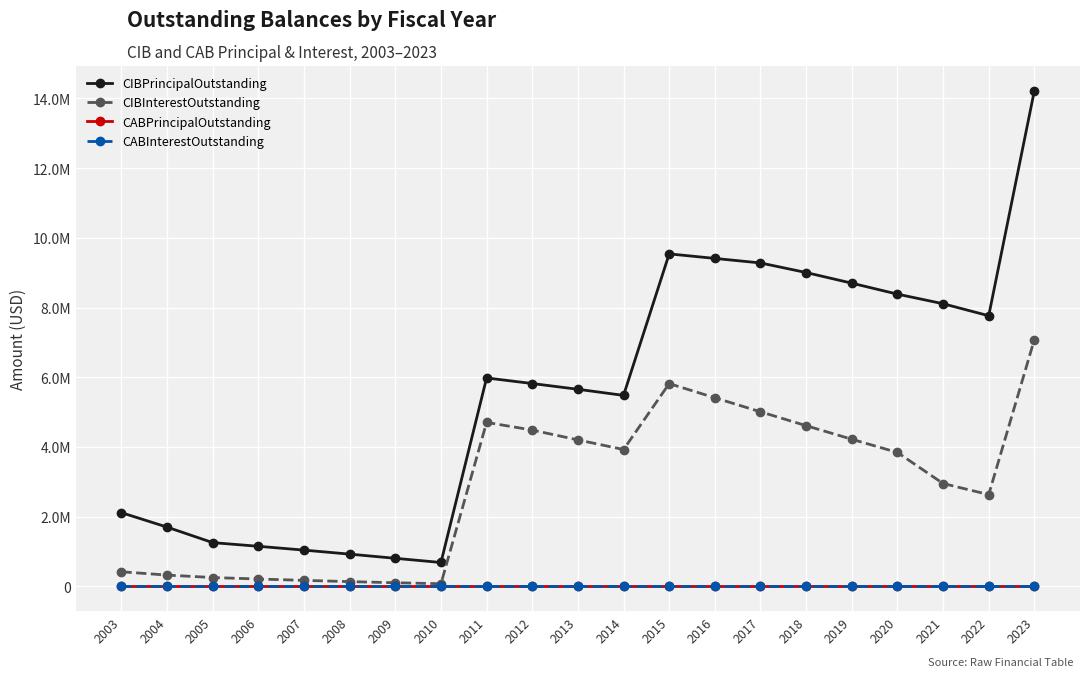

What is the average value of the CIBPrincipalOutstanding series?

5572619.0